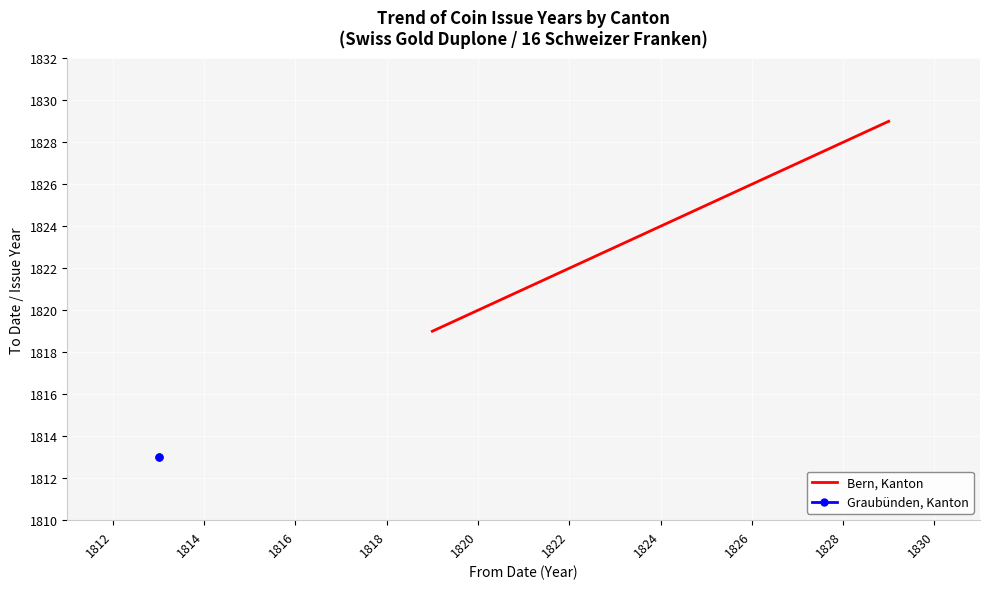

List the series in order of their peak value, highest first.

Bern, Kanton, Graubünden, Kanton